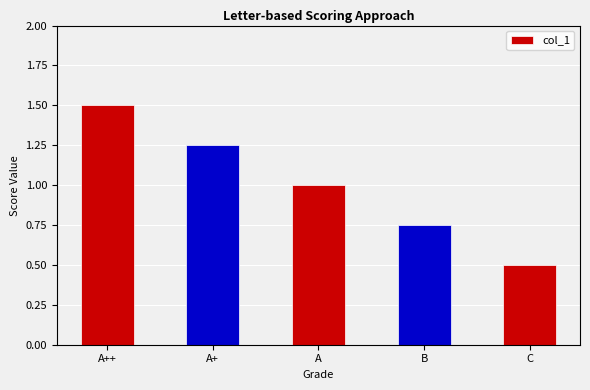

What is the sum of all values?

5.0